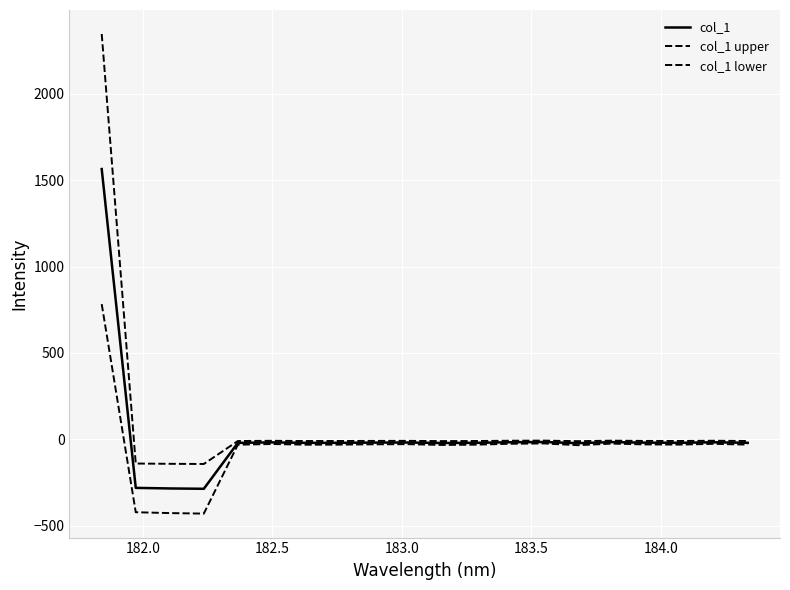

What is the value of the col_1 point at the 13th from the left?

-17.8